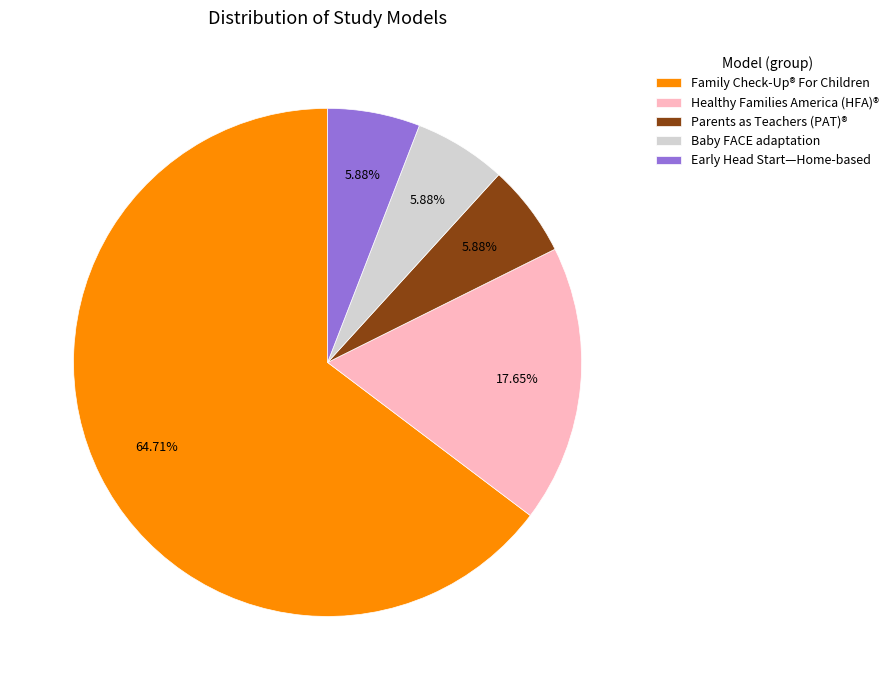

What is the majority slice?

Family Check-Up® For Children